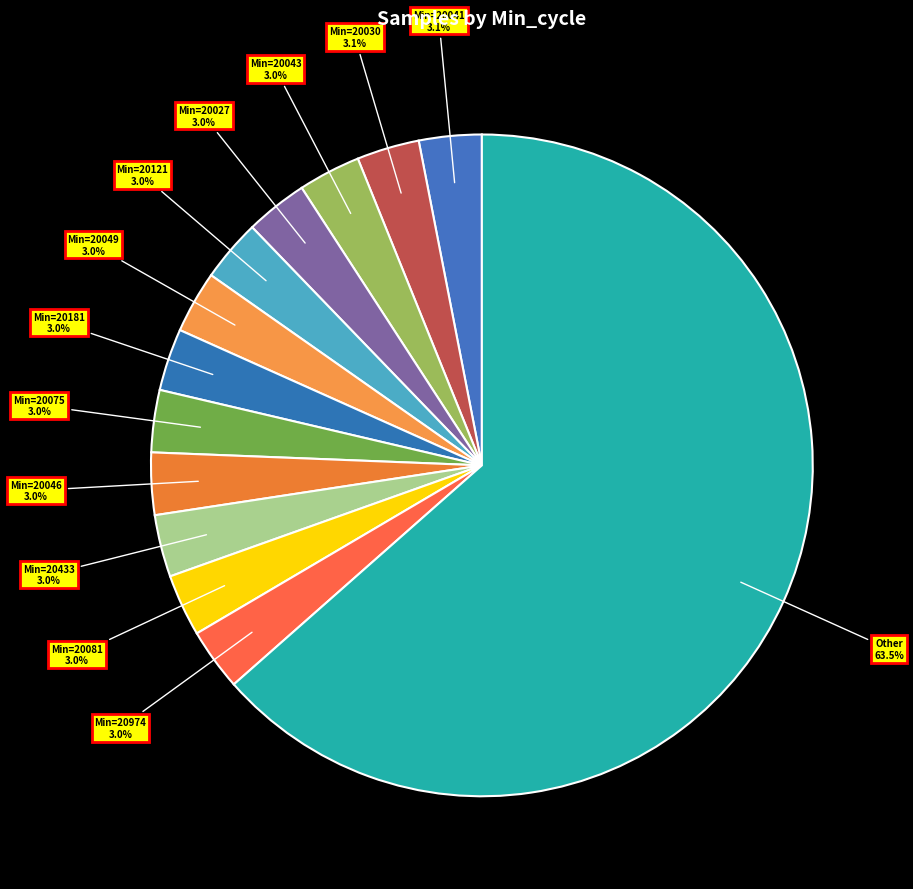

Approximately how many times larger is the value at Min=20043 compared to Min=20121?

1.0